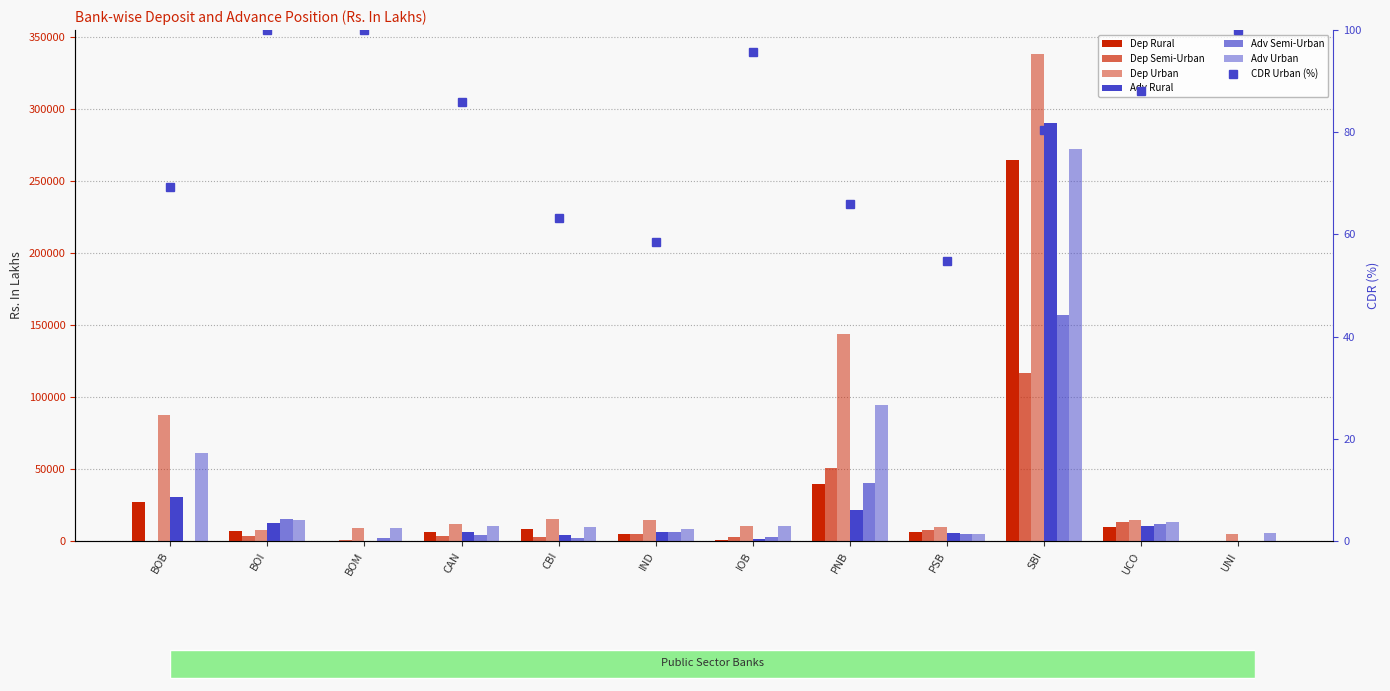

The Dep Urban series shows 11895.0 at CAN. True or false?

True